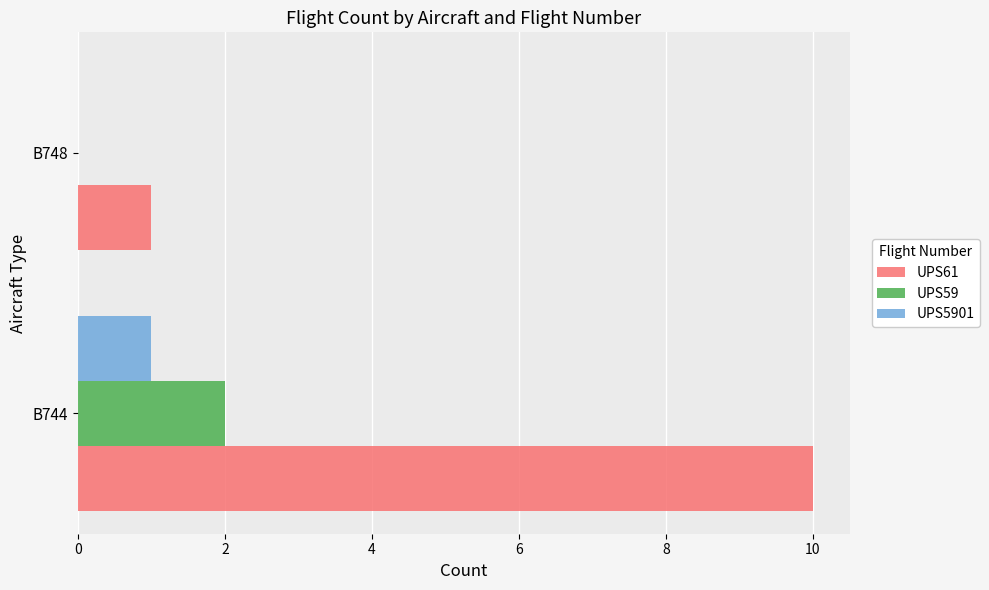

At which category does the chart reach its peak across all series?

B744